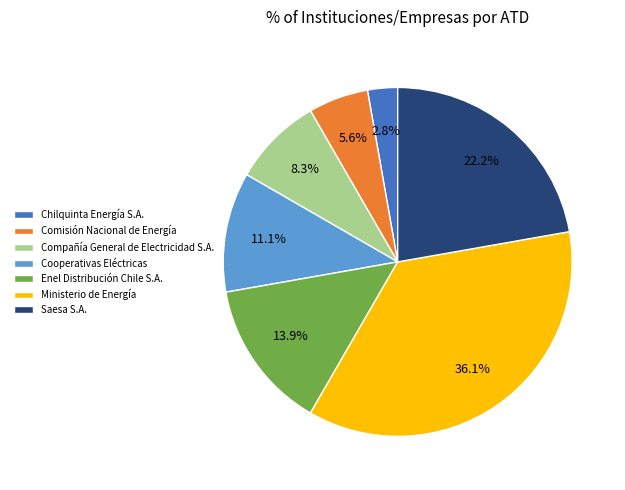

To the nearest percent, what is the average slice percentage?

14%